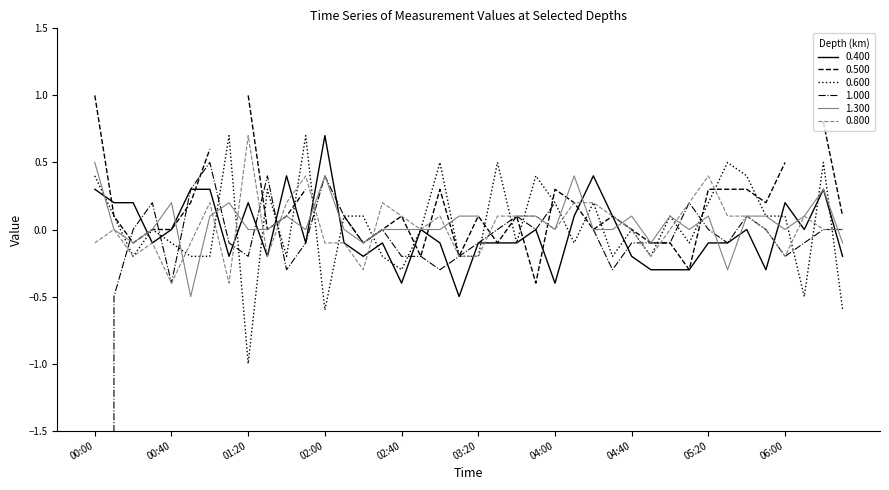

Count the number of categories in the chart.

40